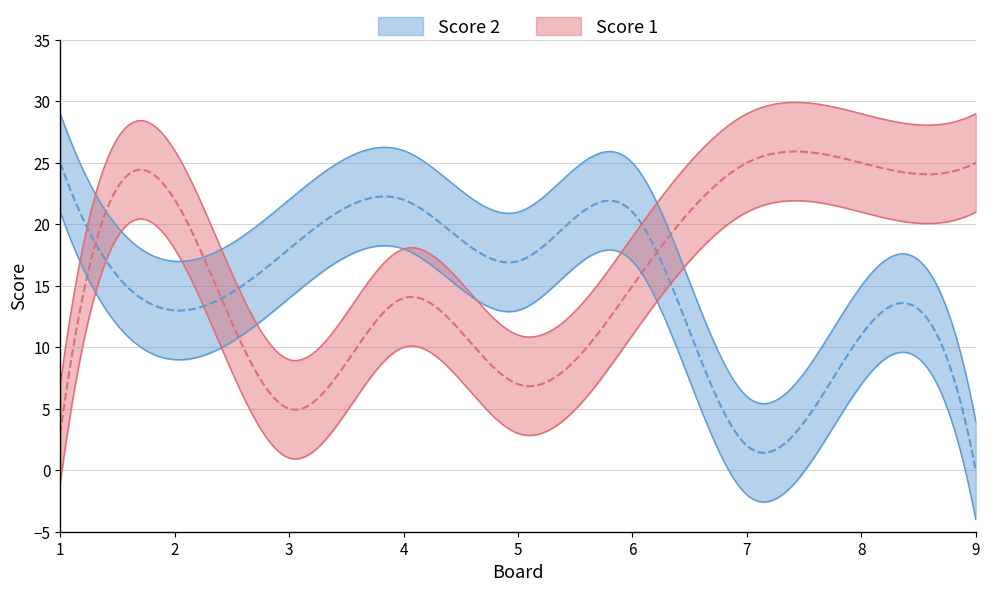

Where does the Score 1 series first go above 15?

2